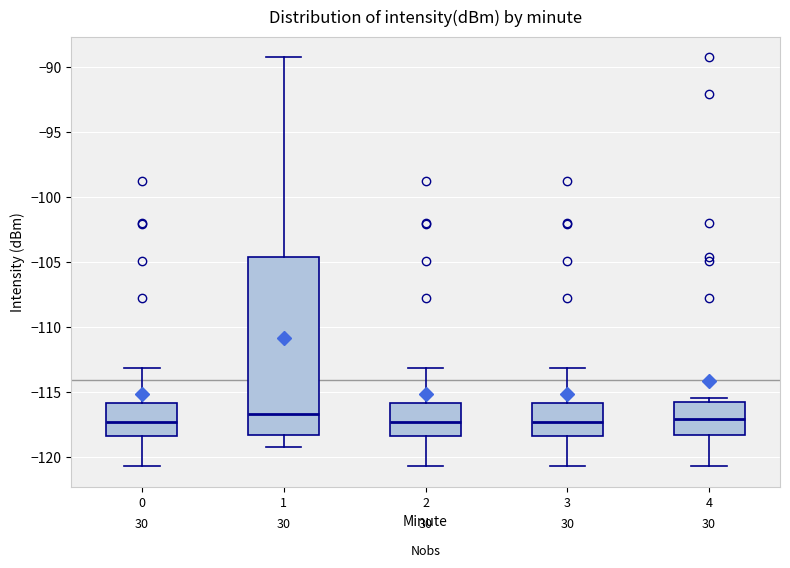

Reading left to right, transcribe this box plot: for each box, give where its median line is, the range the box spans, and where its two whiskers end, as read against the y-axis. The values are not printed on the chart, so give them approximately, as read against the axis.

0: median -117.0, box -118.5 to -116.0, whiskers -120.5 to -113.0
1: median -116.5, box -118.0 to -104.5, whiskers -119.0 to -89.0
2: median -117.0, box -118.5 to -116.0, whiskers -120.5 to -113.0
3: median -117.0, box -118.5 to -116.0, whiskers -120.5 to -113.0
4: median -117.0, box -118.5 to -115.5, whiskers -120.5 to -115.5 (just above the box's upper edge)